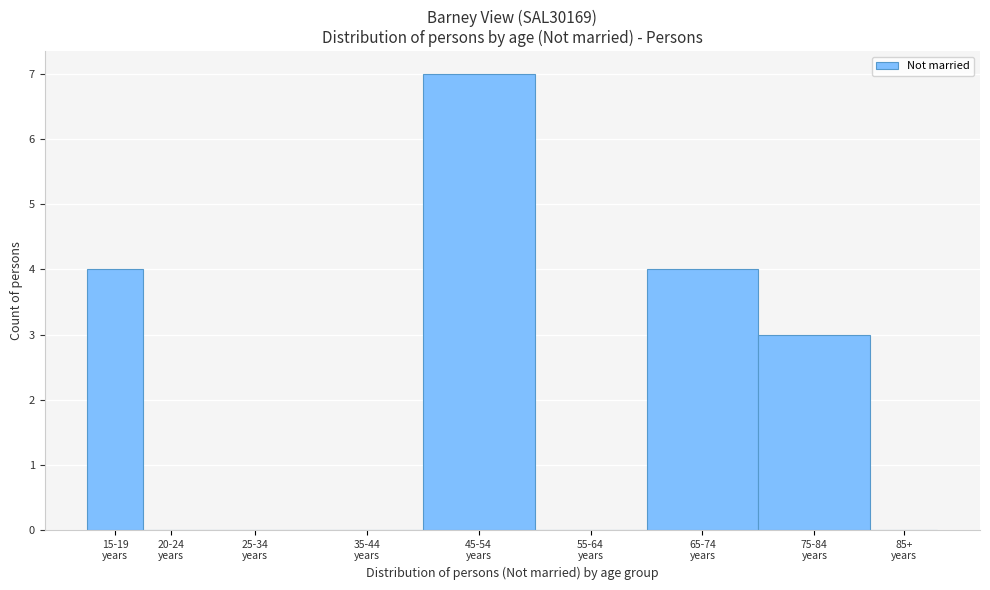

What is the sum of all values?

18